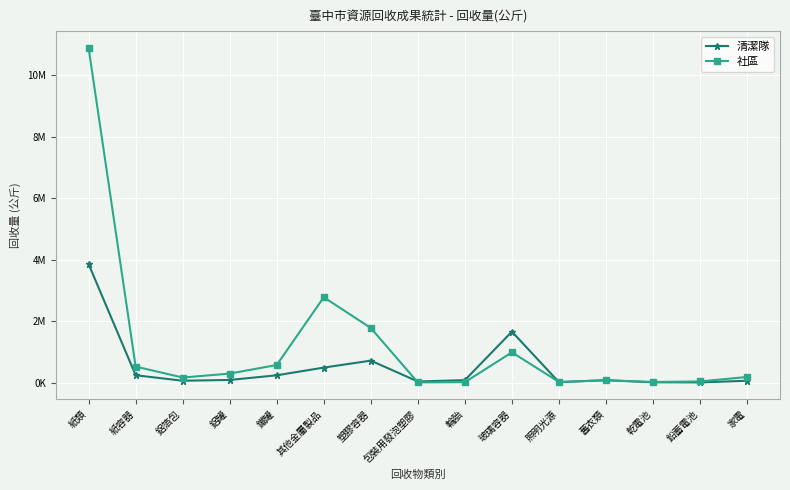

What are all the series names shown in the legend?

清潔隊, 社區